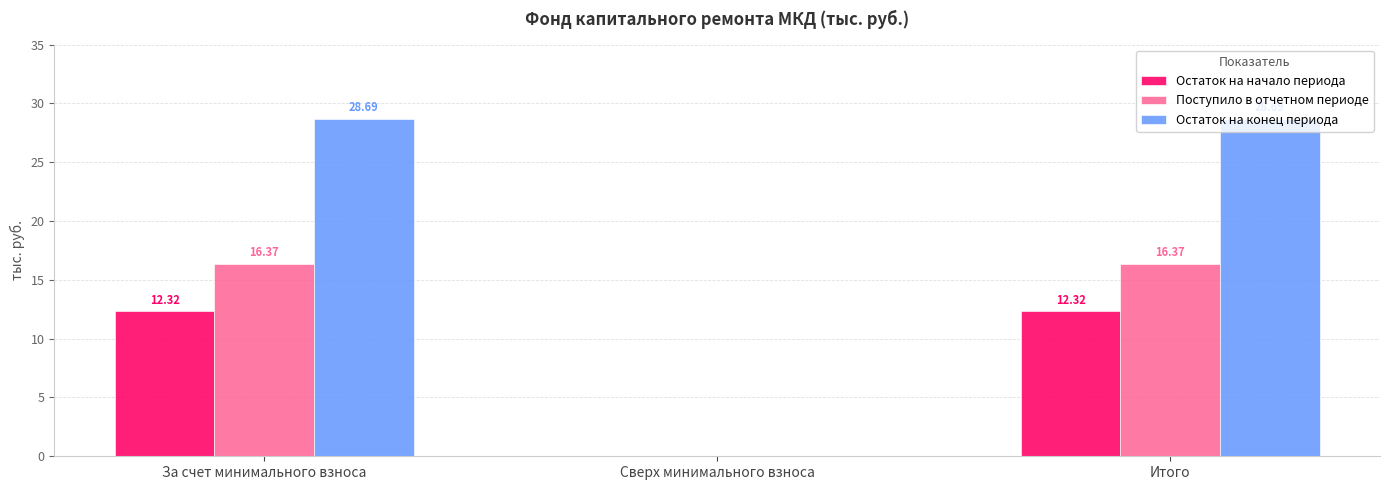

Between Сверх минимального взноса and Итого, which series saw the biggest shift?

Остаток на конец периода